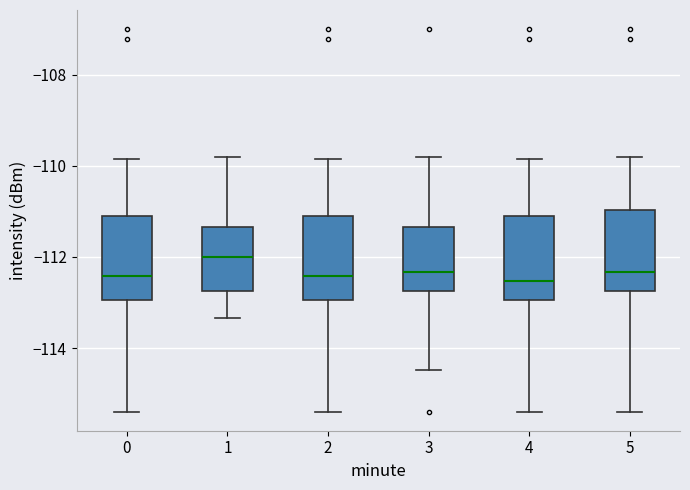

Reading left to right, transcribe this box plot: for each box, give where its median line is, the range the box spans, and where its two whiskers end, as read against the y-axis. The values are not printed on the chart, so give them approximately, as read against the axis.

0: median -112.4, box -113.0 to -111.2, whiskers -115.4 to -109.8
1: median -112.0, box -112.8 to -111.4, whiskers -113.4 to -109.8
2: median -112.4, box -113.0 to -111.2, whiskers -115.4 to -109.8
3: median -112.4, box -112.8 to -111.4, whiskers -114.4 to -109.8
4: median -112.6, box -113.0 to -111.2, whiskers -115.4 to -109.8
5: median -112.4, box -112.8 to -111.0, whiskers -115.4 to -109.8